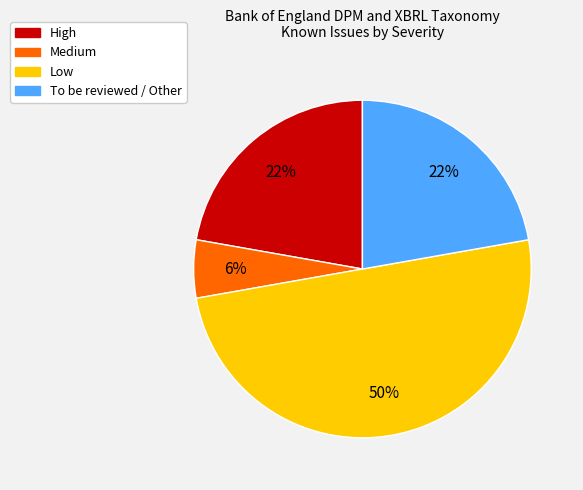

Between High and Low, which is larger?

Low